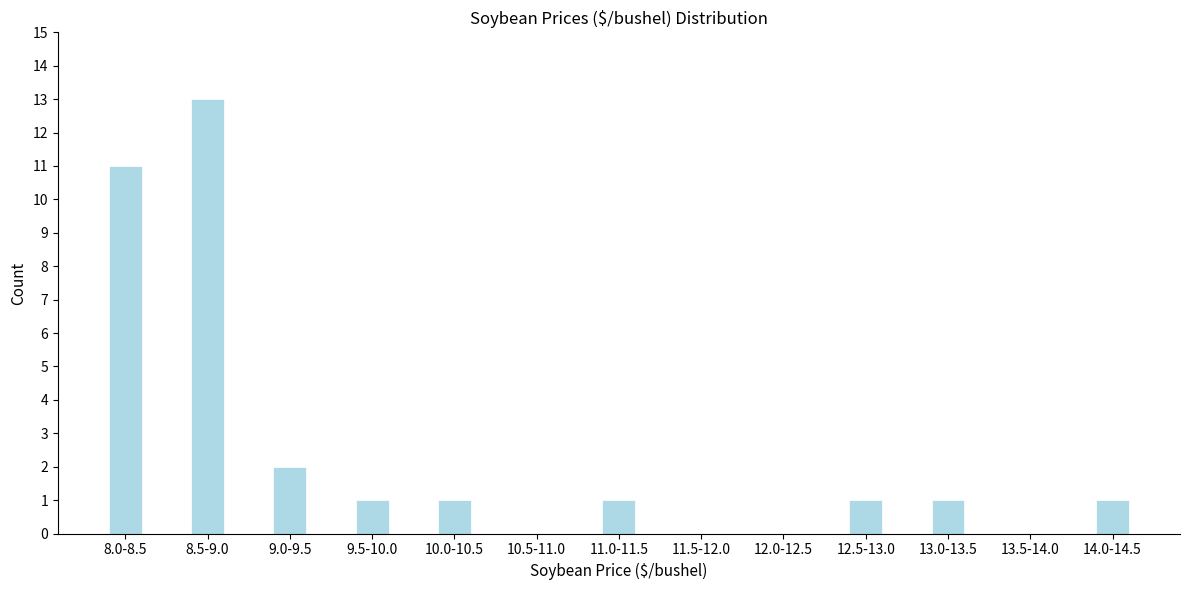

Reading right to left, extract all data points from this chart.

14.0-14.5=1	13.5-14.0=0	13.0-13.5=1	12.5-13.0=1	12.0-12.5=0	11.5-12.0=0	11.0-11.5=1	10.5-11.0=0	10.0-10.5=1	9.5-10.0=1	9.0-9.5=2	8.5-9.0=13	8.0-8.5=11